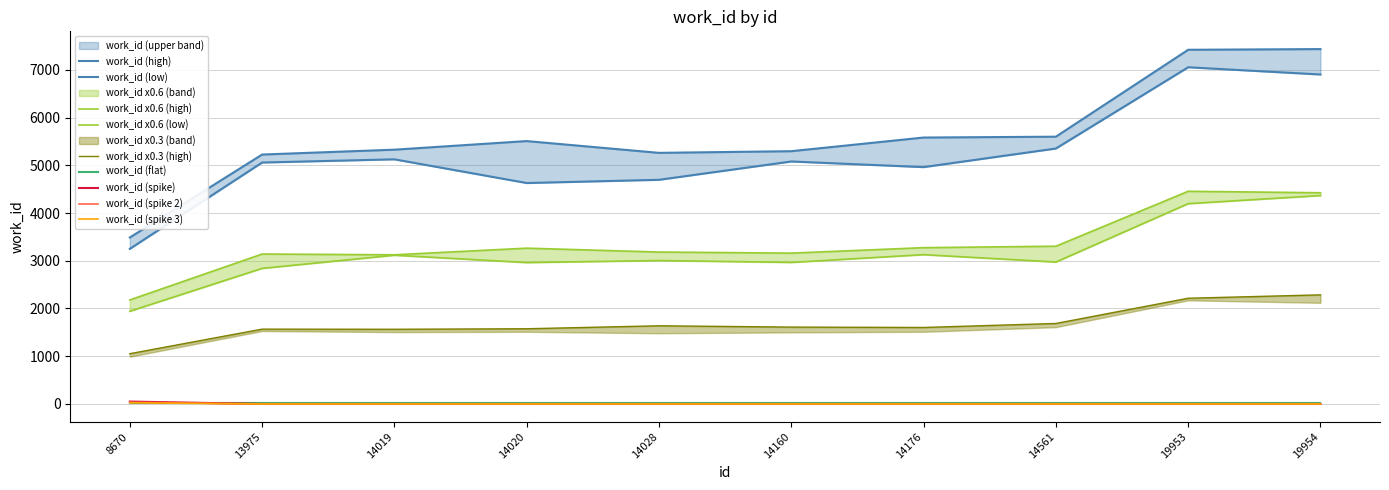

What is the difference between the maximum and minimum values?

2275.7